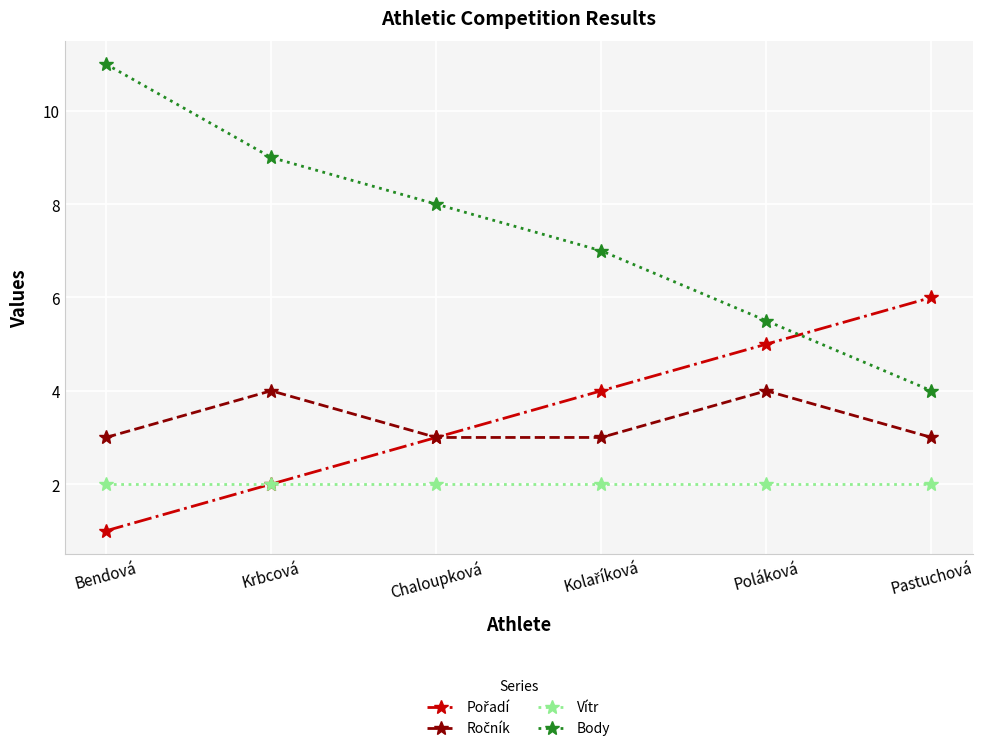

What is the label of the 2nd point from the left?

Krbcová